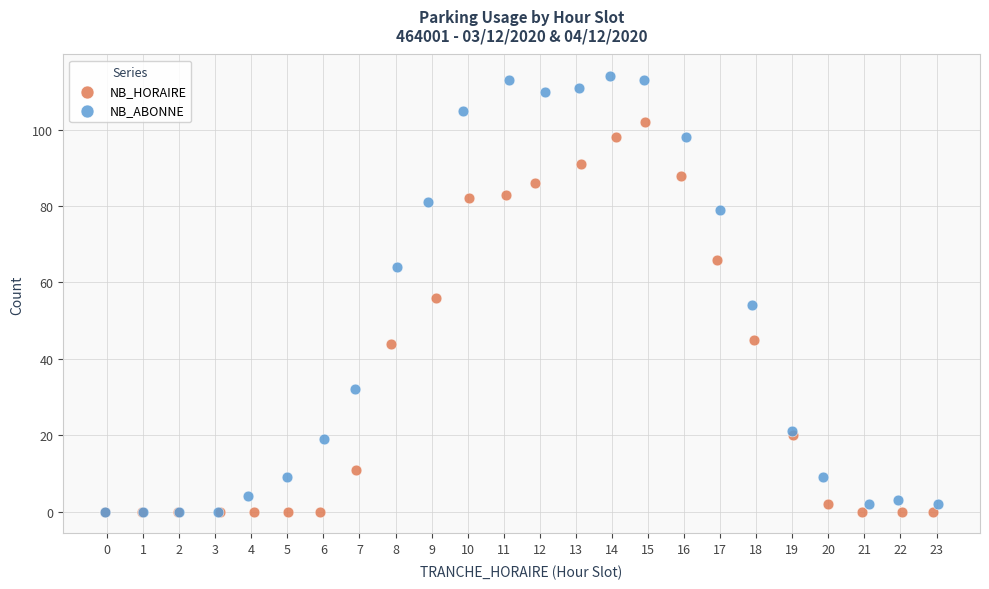

Which series has the widest spread of Y values?

NB_ABONNE